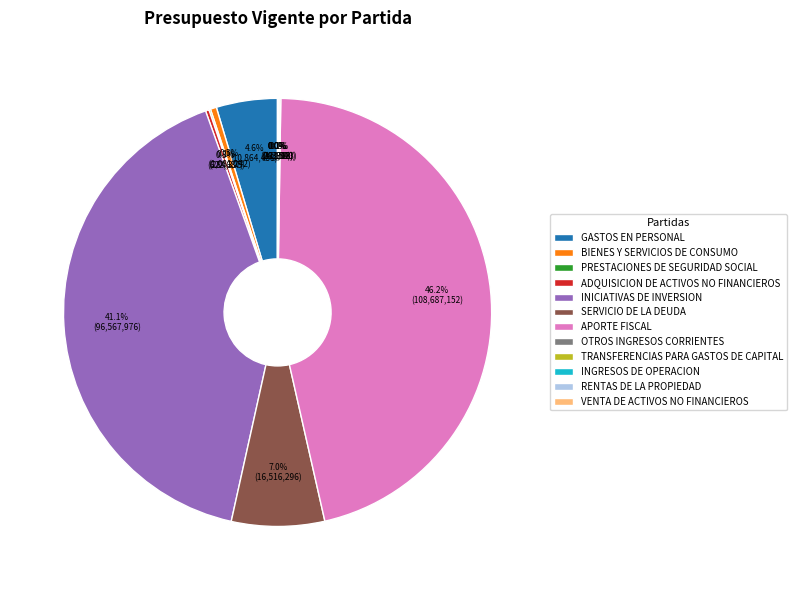

Is the sum of INICIATIVAS DE INVERSION and GASTOS EN PERSONAL greater than half?

No